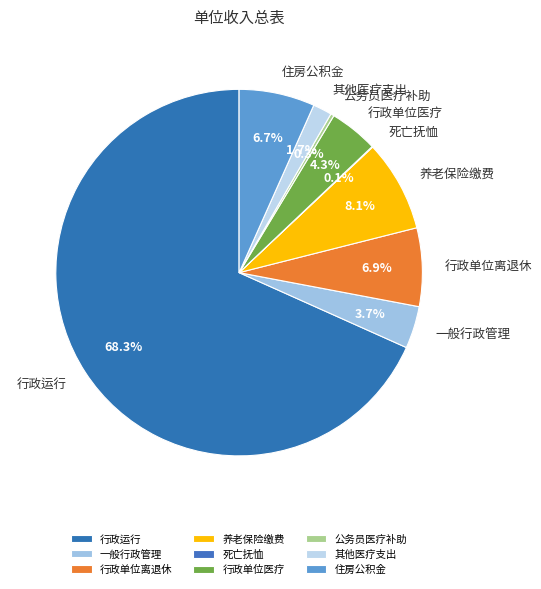

Approximately how many times larger is the value at 养老保险缴费 compared to 行政单位离退休?

1.2